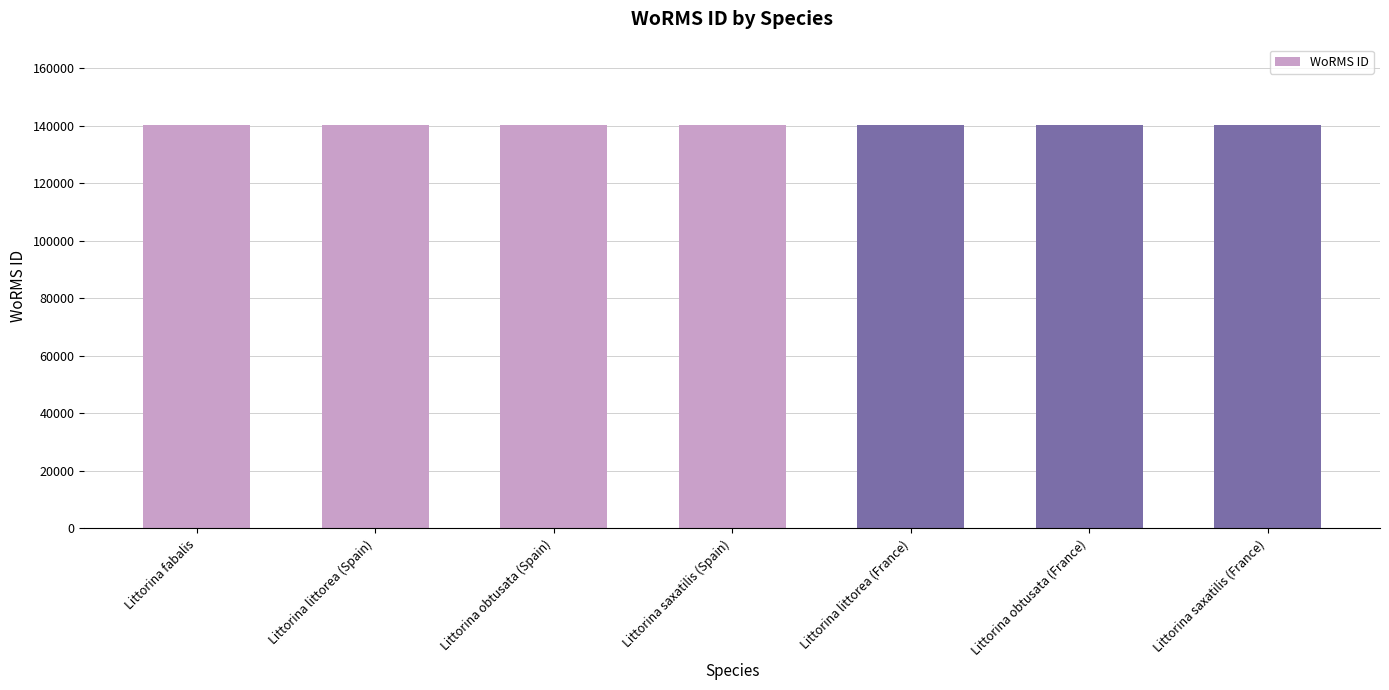

Does the chart contain any negative values?

No